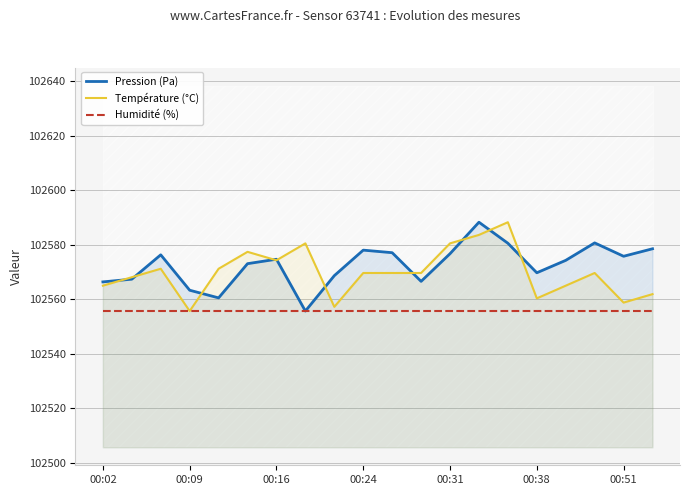

Reading right to left, what are all the values shown in this chart?

Pression (Pa): 102578.5	102575.8	102580.7	102574.2	102569.7	102580.5	102588.2	102576.7	102566.5	102577.1	102578.0	102568.6	102555.6	102574.7	102573.0	102560.5	102563.3	102576.3	102567.3	102566.3
Température (°C): 102561.8	102558.7	102569.6	102564.9	102560.3	102588.2	102583.6	102580.5	102569.6	102569.6	102569.6	102557.2	102580.5	102574.3	102577.4	102571.2	102555.6	102571.2	102568.1	102564.9
Humidité (%): 102555.6	102555.6	102555.6	102555.6	102555.6	102555.6	102555.6	102555.6	102555.6	102555.6	102555.6	102555.6	102555.6	102555.6	102555.6	102555.6	102555.6	102555.6	102555.6	102555.6